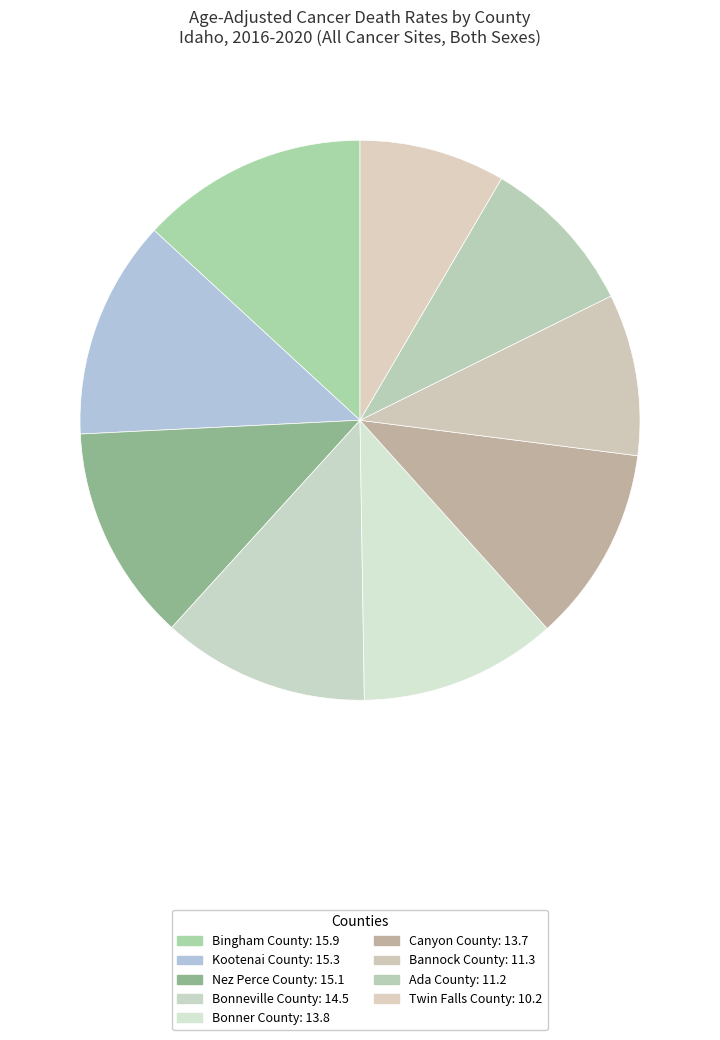

Which slice is the largest?

Bingham County